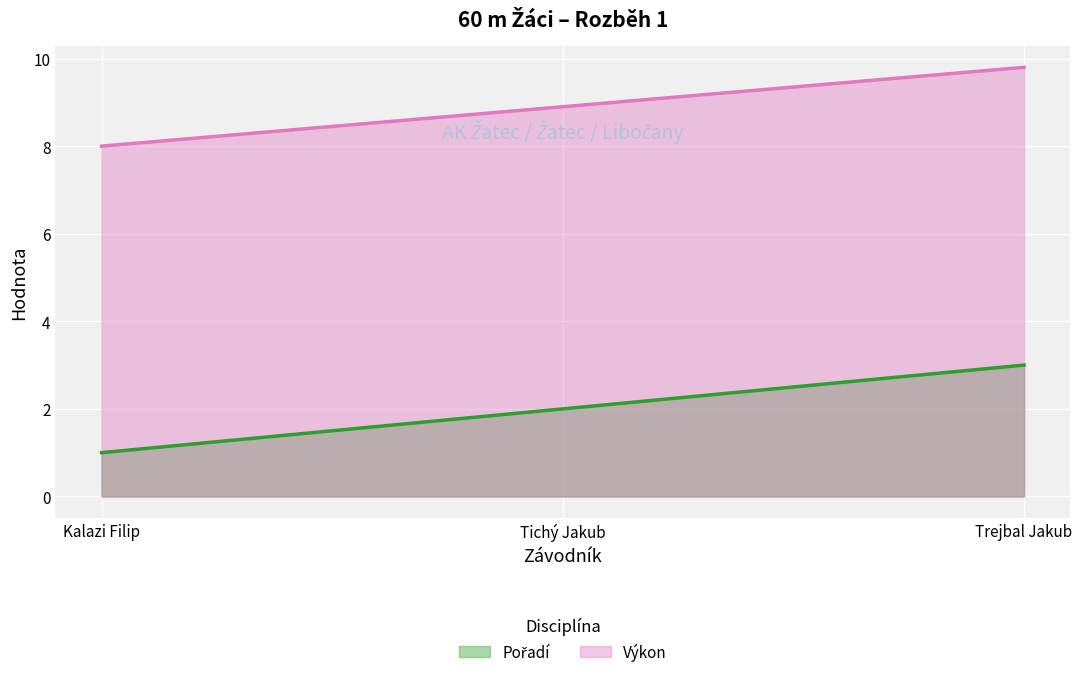

Does the chart display data point markers on the line(s)?

No